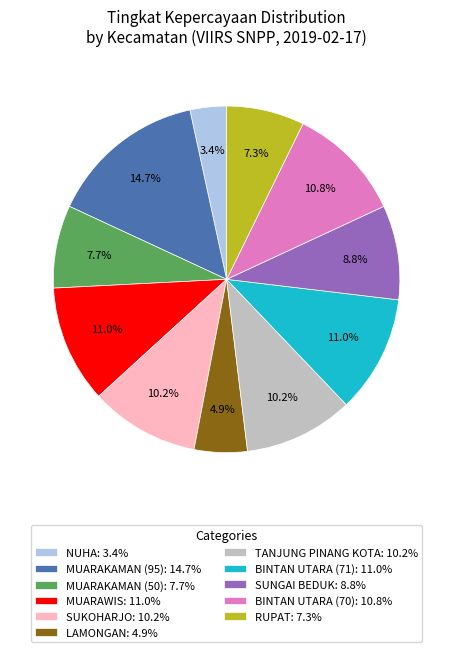

Which slice is the largest?

MUARAKAMAN (95)